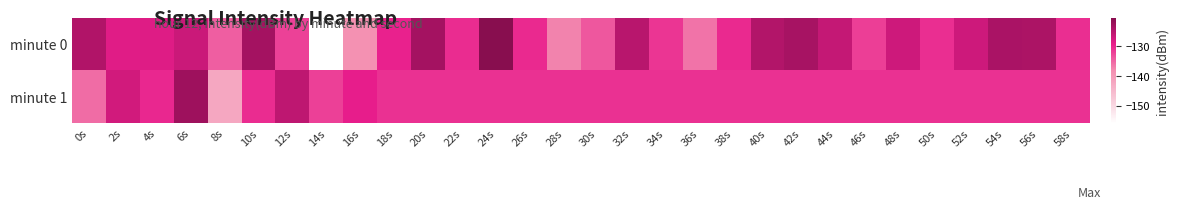

Which series changed the most between 16s and 58s?

minute 0